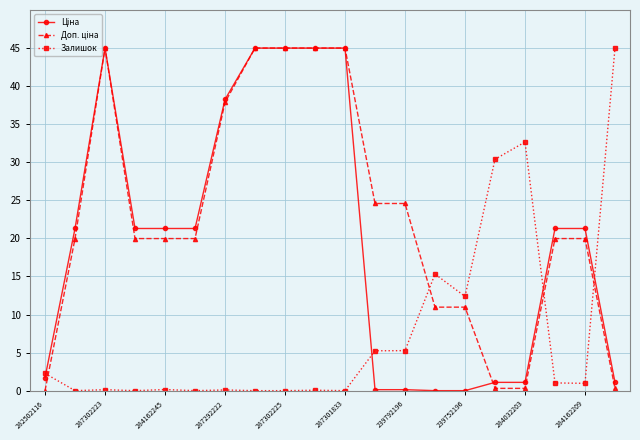

Count the number of categories in the chart.

20